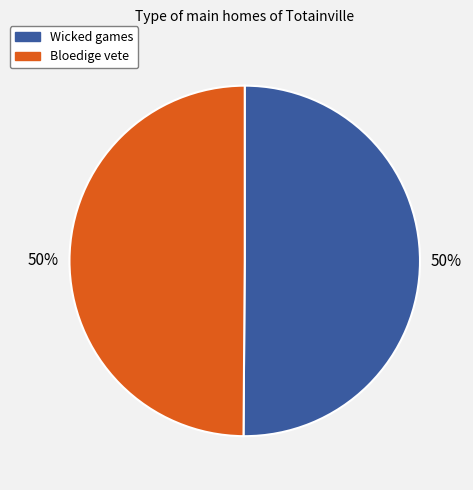

To the nearest percent, what is the combined percentage of Wicked games and Bloedige vete?

100%